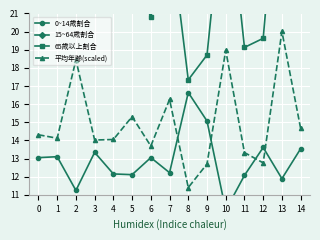

At 3, list the series in order from largest to smallest.

15~64歳割合, 65歳以上割合, 平均年齢(scaled), 0~14歳割合